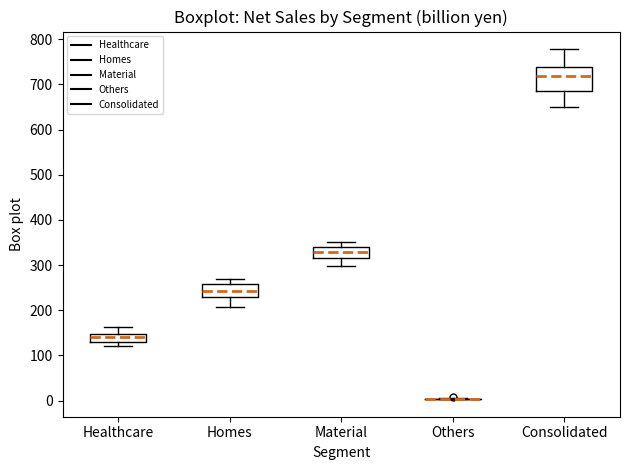

Reading left to right, read every box against the y-axis: the position of its median line, the range the box covers, and the ends of its whiskers. The values are not printed on the chart, so give them approximately, as read against the axis.

Healthcare: median 140, box 130 to 150, whiskers 120 to 160
Homes: median 240, box 230 to 260, whiskers 210 to 270
Material: median 330, box 320 to 340, whiskers 300 to 350
Others: box collapsed to a line at 0, whiskers 0 to 10
Consolidated: median 720, box 690 to 740, whiskers 650 to 780